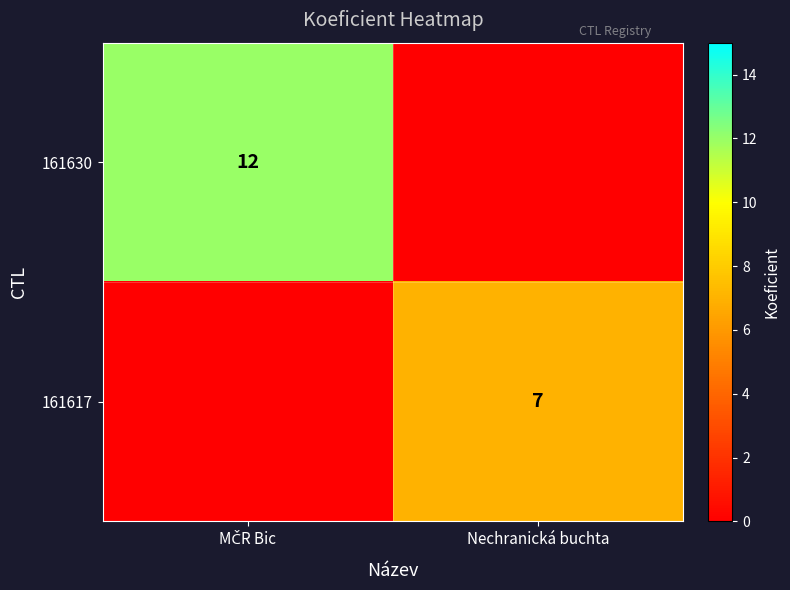

Is it true that 161617 equals 7 at Nechranická buchta?

True